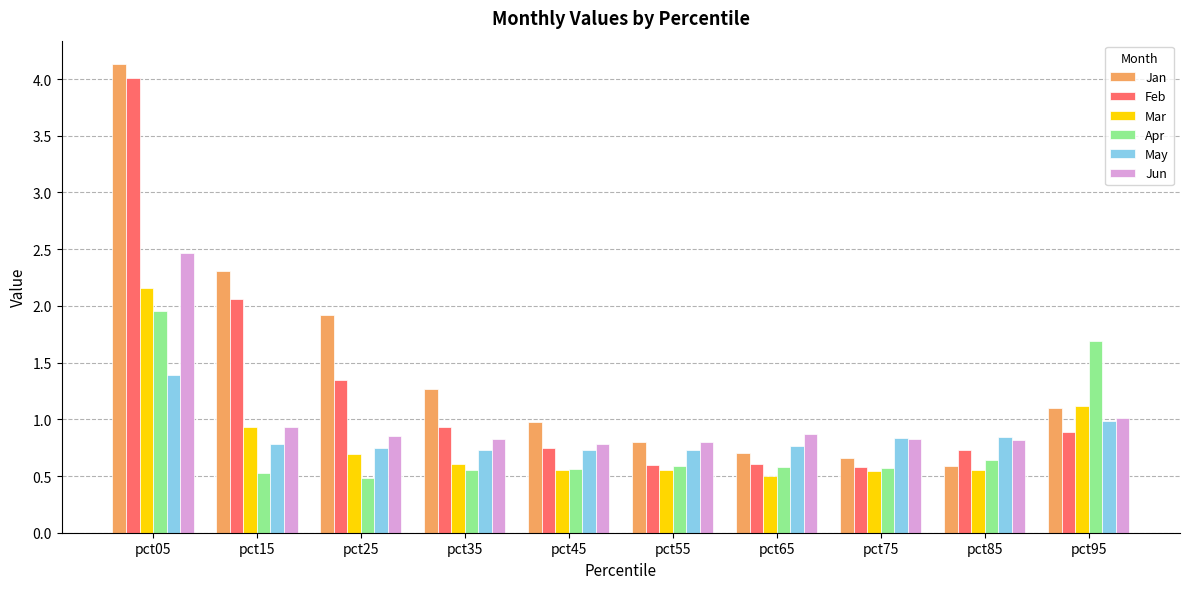

Rank the series by their maximum value, from highest to lowest.

Jan, Feb, Jun, Mar, Apr, May